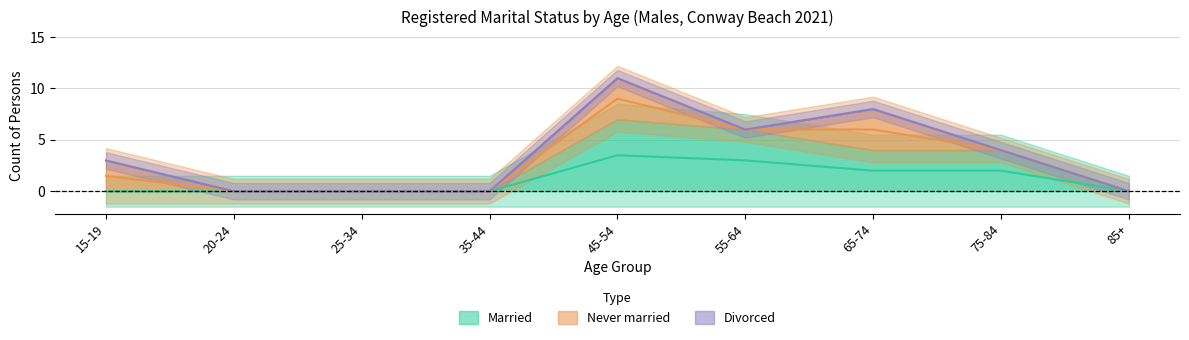

What are all the series names shown in the legend?

Married, Never married, Divorced